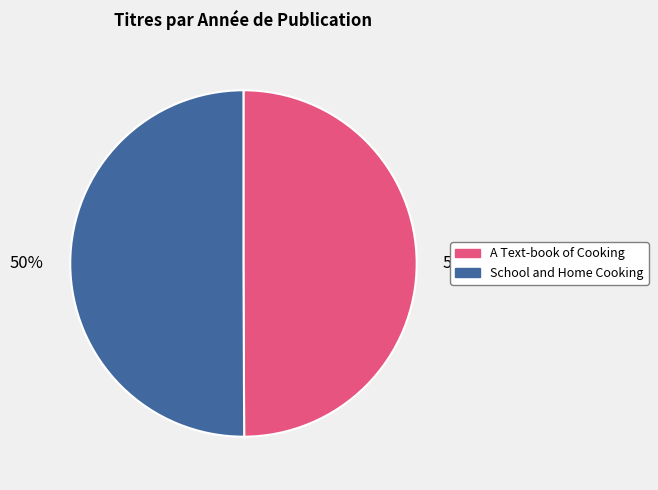

To the nearest percent, what is the average slice percentage?

50%